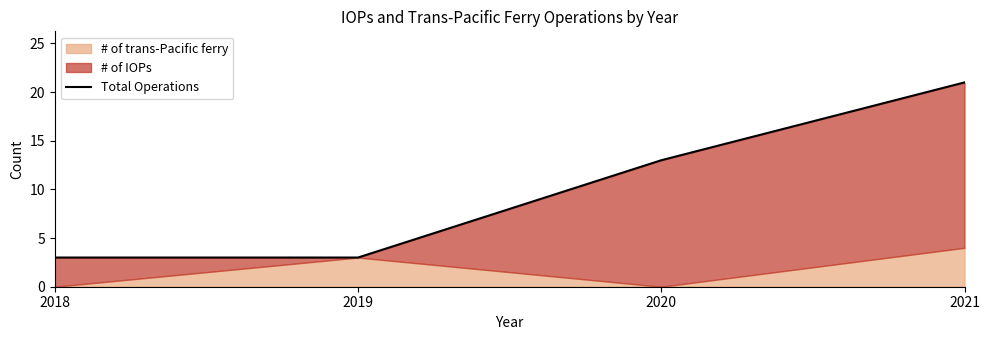

Count the number of values greater than 13.

1